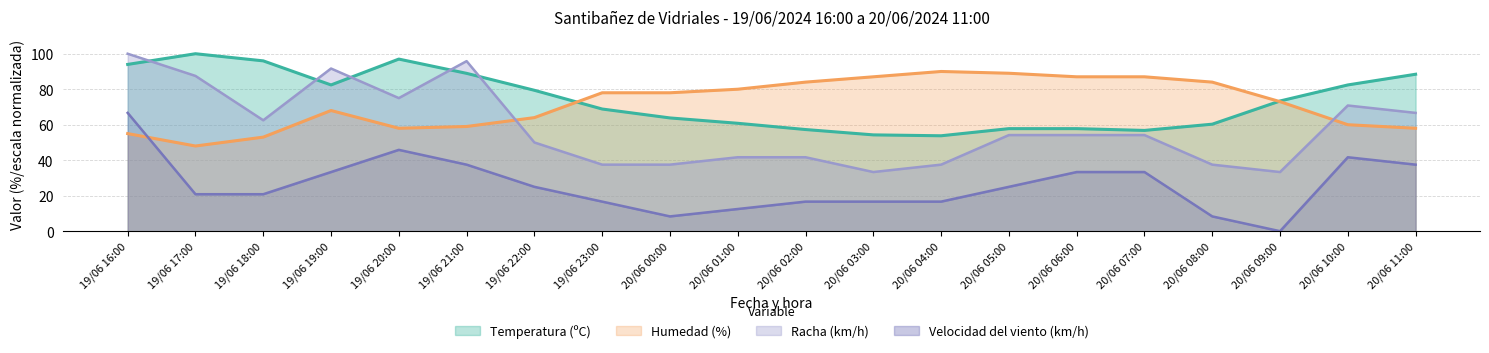

What are all the series names shown in the legend?

Temperatura (ºC), Humedad (%), Velocidad del viento (km/h), Racha (km/h)